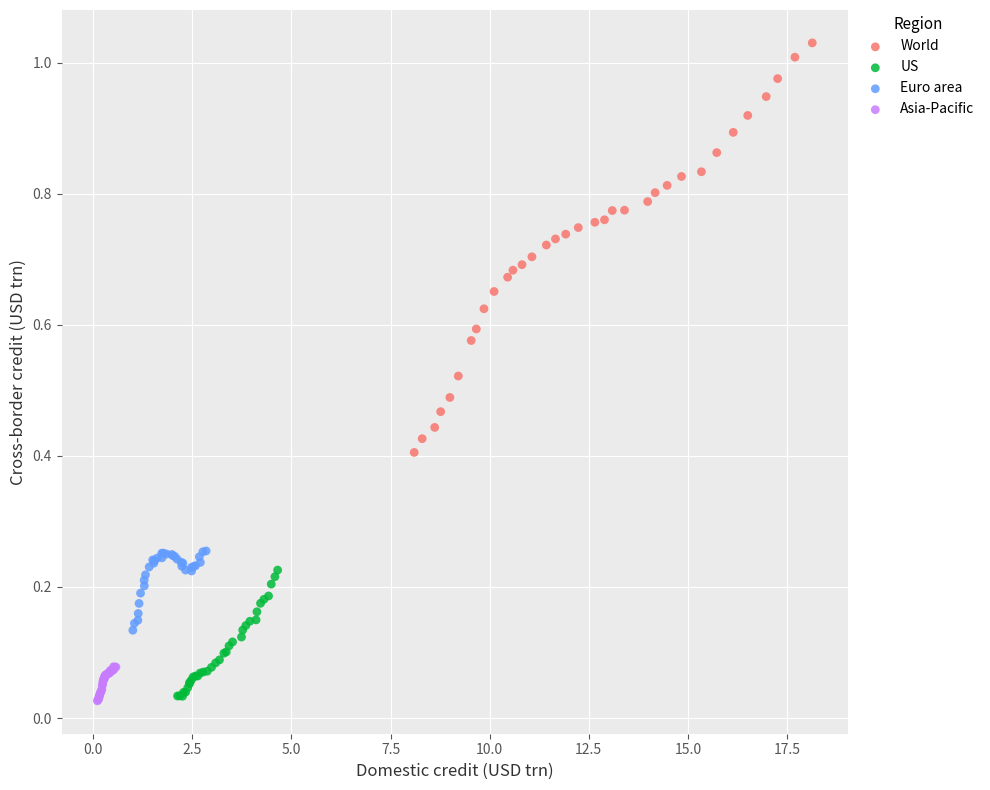

Which series has the largest Y range (max minus min)?

World